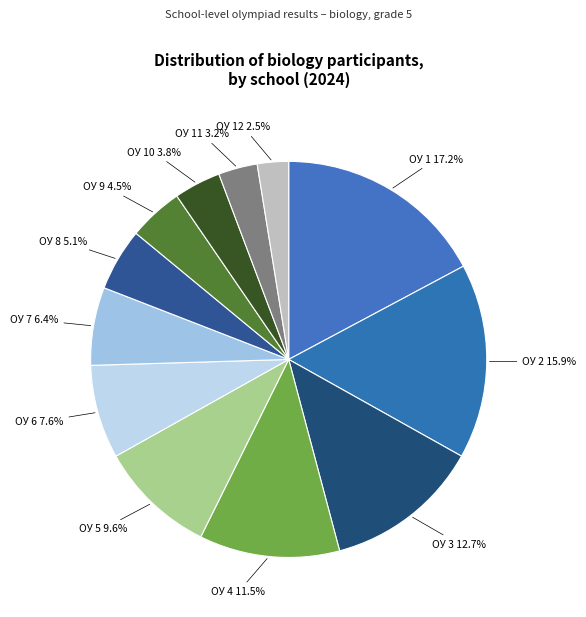

How many segments does this pie chart have?

12